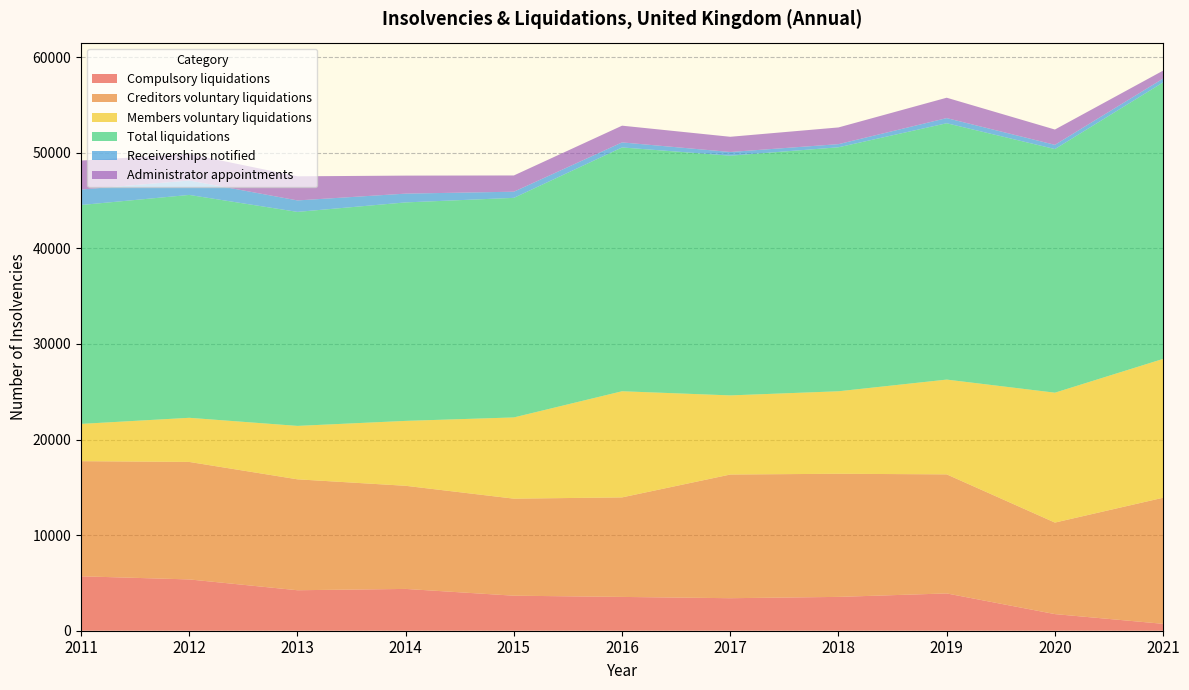

Reading right to left, extract all data points from this chart.

Compulsory liquidations: 2021=722	2020=1739	2019=3901	2018=3540	2017=3402	2016=3537	2015=3665	2014=4373	2013=4236	2012=5367	2011=5695
Creditors voluntary liquidations: 2021=13194	2020=9577	2019=12459	2018=12883	2017=12942	2016=10414	2015=10153	2014=10791	2013=11606	2012=12295	2011=12046
Members voluntary liquidations: 2021=14526	2020=13590	2019=9916	2018=8631	2017=8278	2016=11105	2015=8499	2014=6792	2013=5589	2012=4616	2011=3899
Total liquidations: 2021=28929	2020=25489	2019=26821	2018=25527	2017=25081	2016=25509	2015=22973	2014=22858	2013=22391	2012=23319	2011=22902
Receiverships notified: 2021=401	2020=443	2019=538	2018=330	2017=386	2016=528	2015=645	2014=919	2013=1200	2012=1509	2011=1617
Administrator appointments: 2021=831	2020=1601	2019=2133	2018=1748	2017=1592	2016=1750	2015=1699	2014=1885	2013=2523	2012=2773	2011=3034